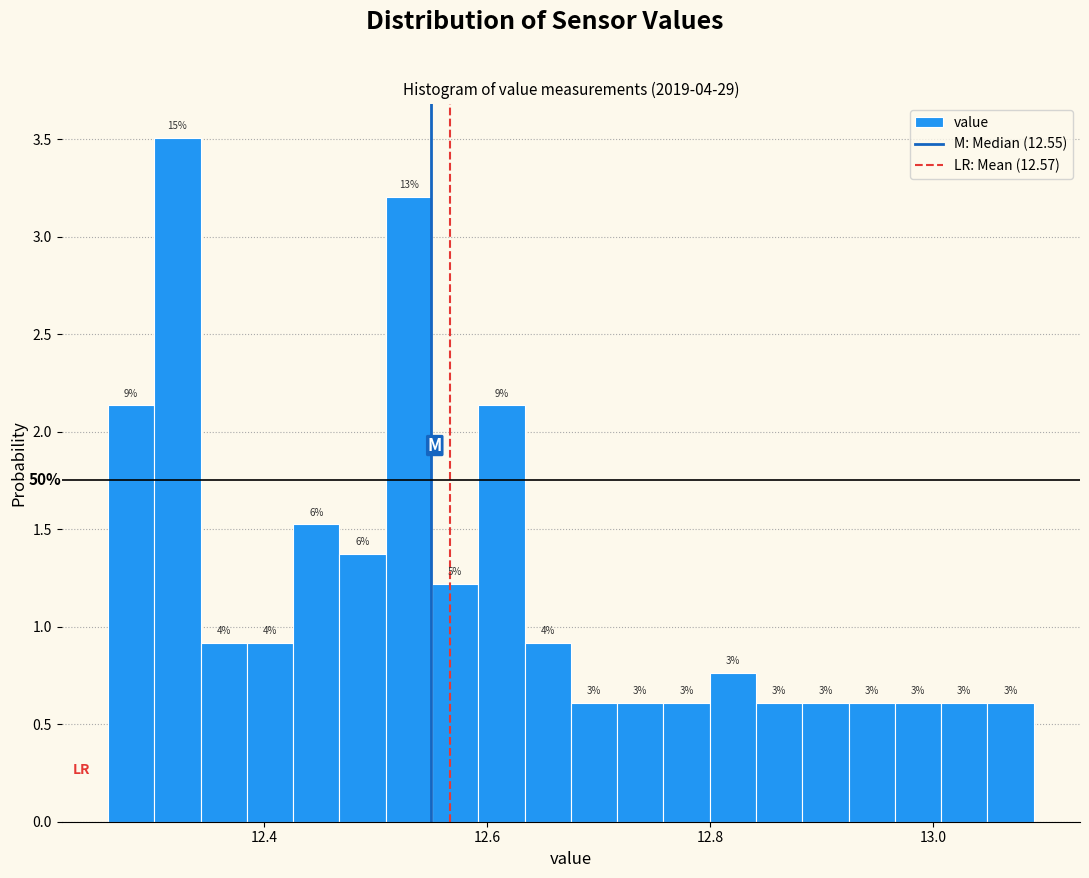

Read against the x-axis, roughly where is the centre of the tallest bar?

12.32